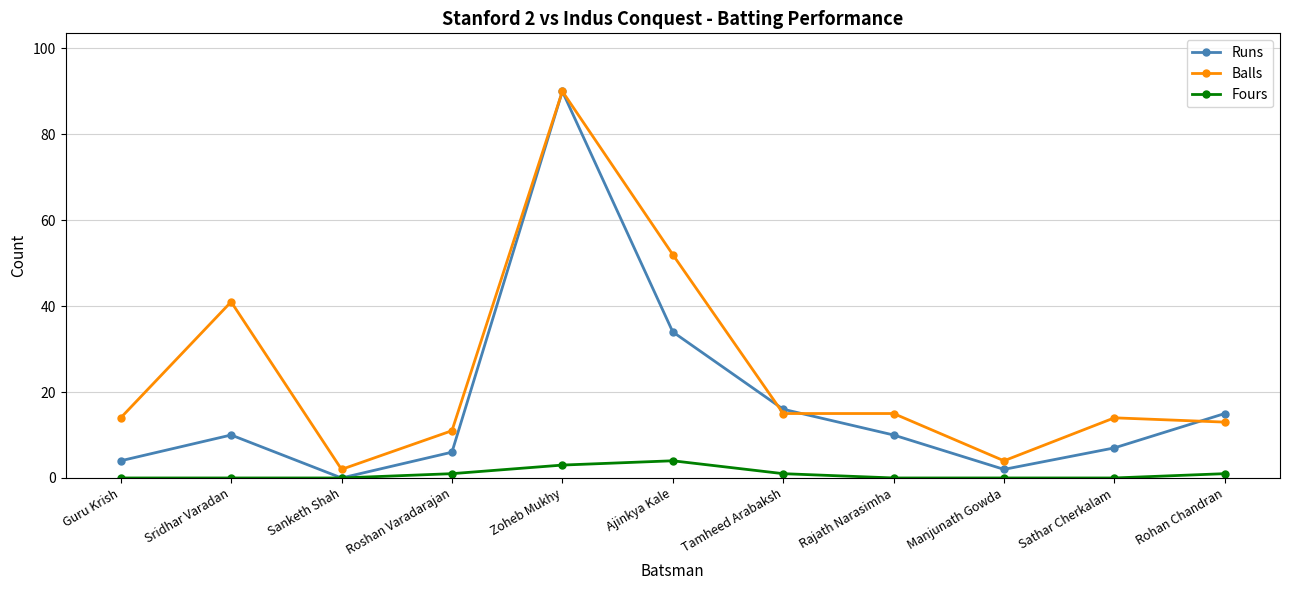

How many lines are shown in the chart?

3